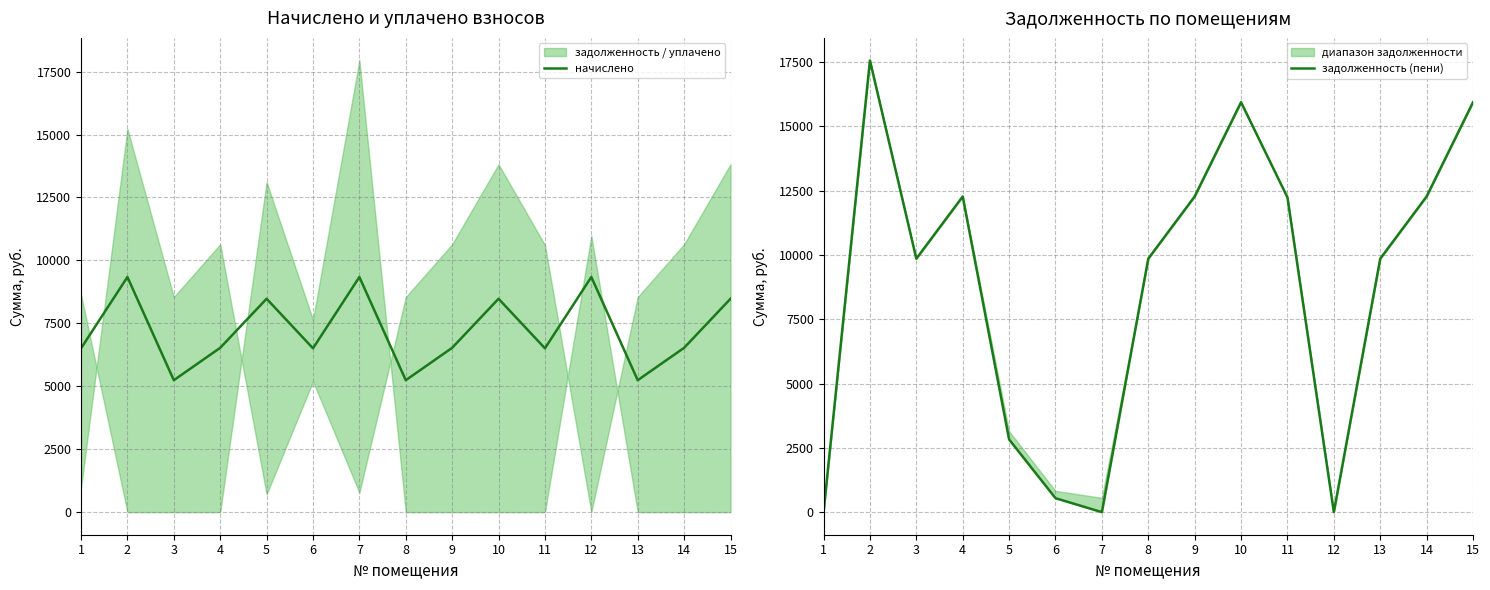

How many lines are shown in the chart?

2